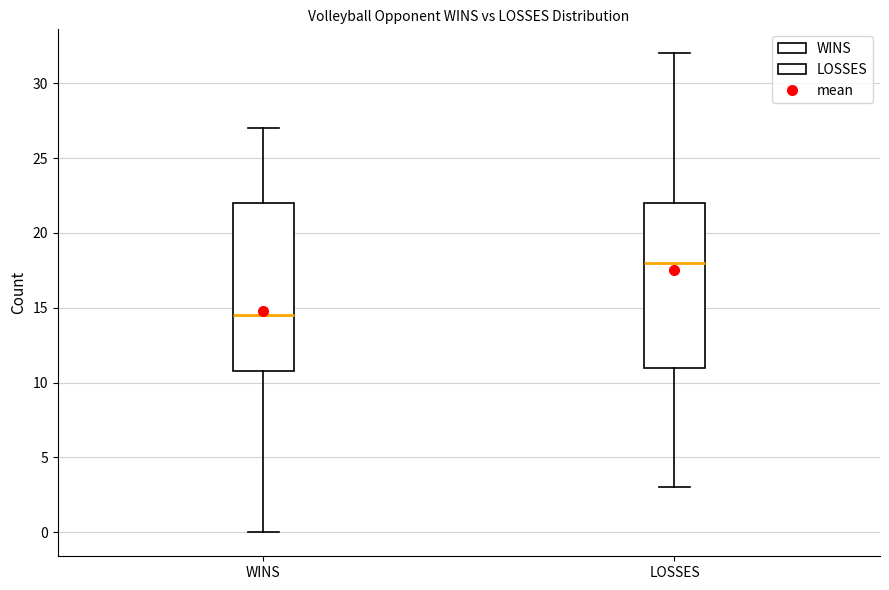

Reading left to right, read every box against the y-axis: the position of its median line, the range the box covers, and the ends of its whiskers. The values are not printed on the chart, so give them approximately, as read against the axis.

WINS: median 14.5, box 11.0 to 22.0, whiskers 0.0 to 27.0
LOSSES: median 18.0, box 11.0 to 22.0, whiskers 3.0 to 32.0